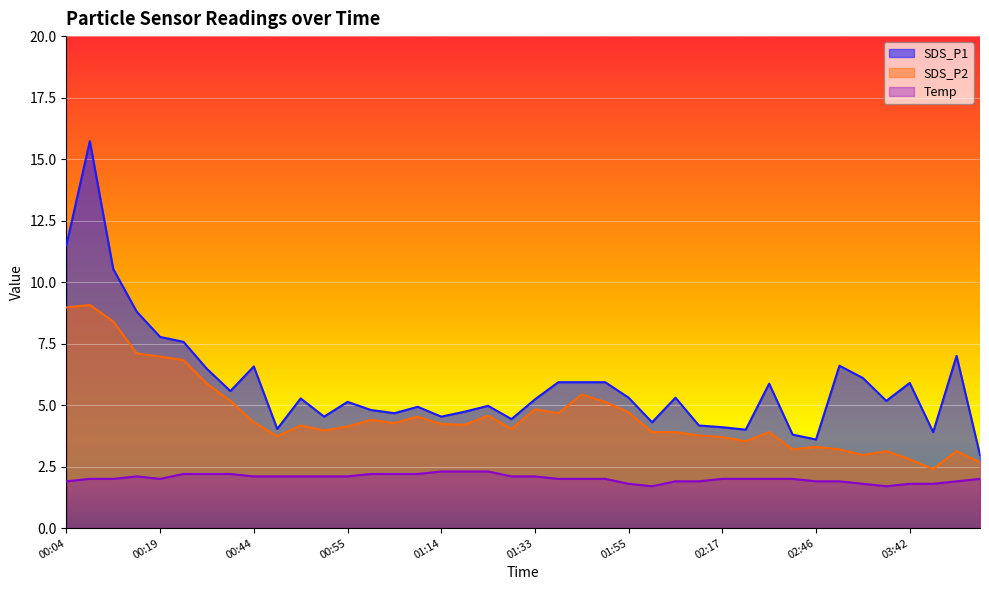

Does the chart display data point markers on the line(s)?

No